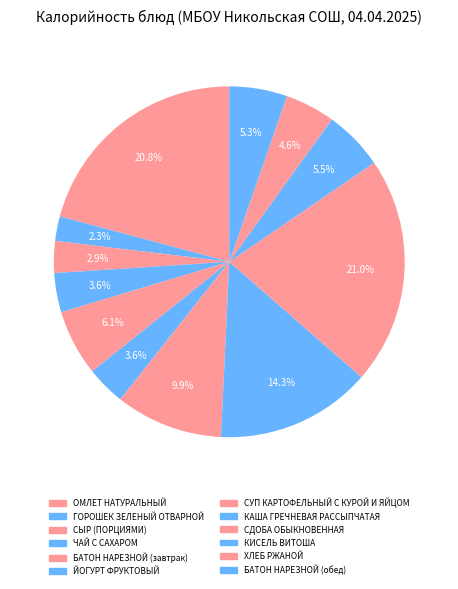

Rank the categories by value from lowest to highest.

ГОРОШЕК ЗЕЛЕНЫЙ ОТВАРНОЙ, СЫР (ПОРЦИЯМИ), ЧАЙ С САХАРОМ, ЙОГУРТ ФРУКТОВЫЙ, ХЛЕБ РЖАНОЙ, БАТОН НАРЕЗНОЙ (обед), КИСЕЛЬ ВИТОША, БАТОН НАРЕЗНОЙ (завтрак), СУП КАРТОФЕЛЬНЫЙ С КУРОЙ И ЯЙЦОМ, КАША ГРЕЧНЕВАЯ РАССЫПЧАТАЯ, ОМЛЕТ НАТУРАЛЬНЫЙ, СДОБА ОБЫКНОВЕННАЯ